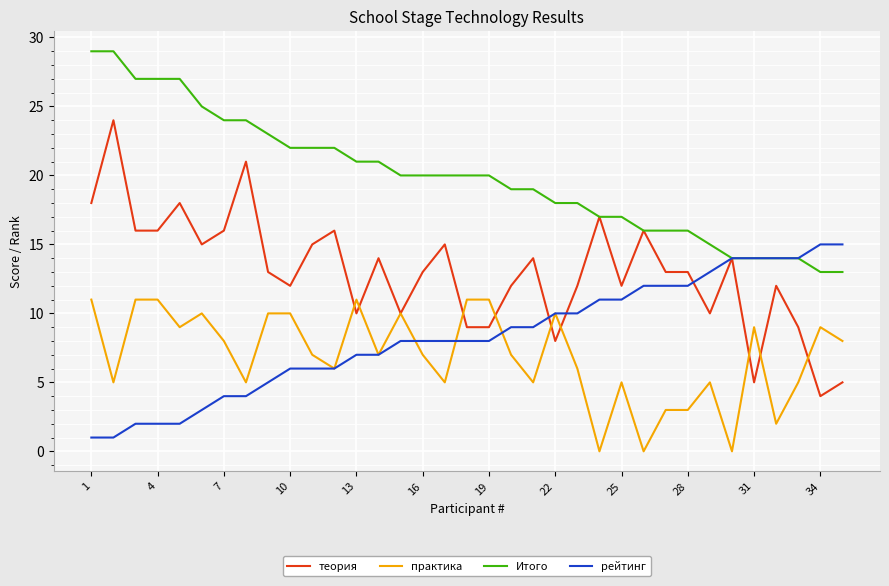

What is the minimum value for теория?

4